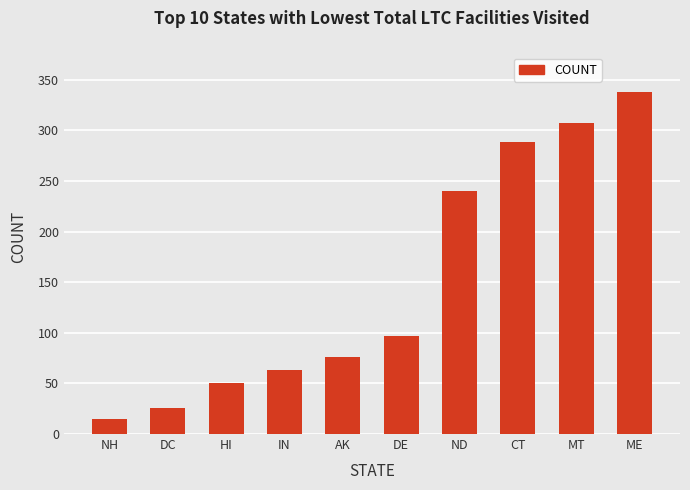

What is the value of the 1st bar from the left?

15